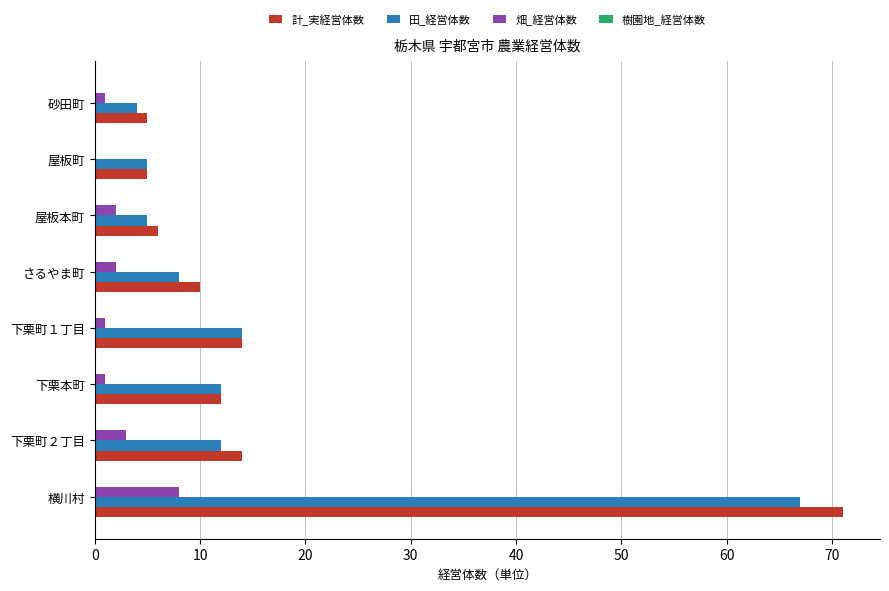

Is the value of 計_実経営体数 at 下栗本町 greater than the value of 畑_経営体数 at さるやま町?

Yes